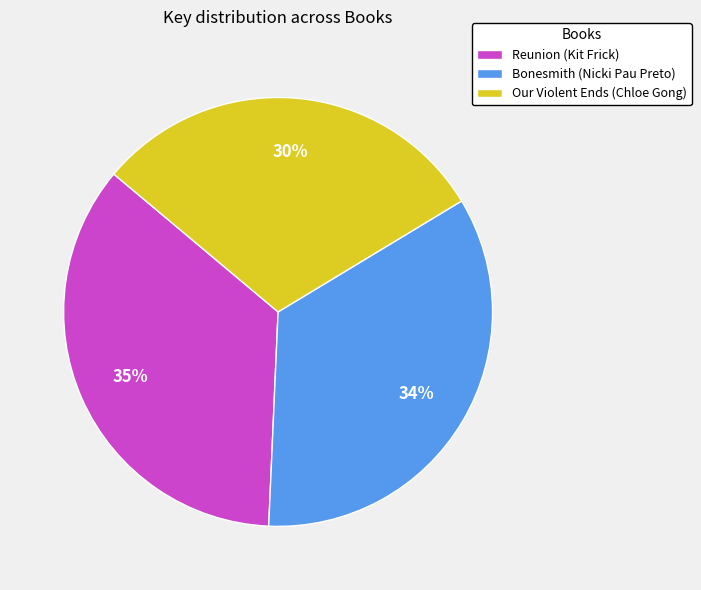

Does Bonesmith (Nicki Pau Preto) represent more than half of the total?

No